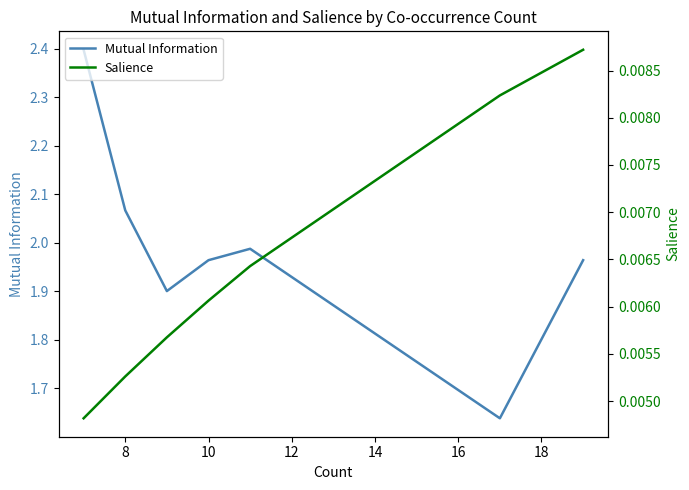

How many interior local peaks does the Mutual Information series have?

1